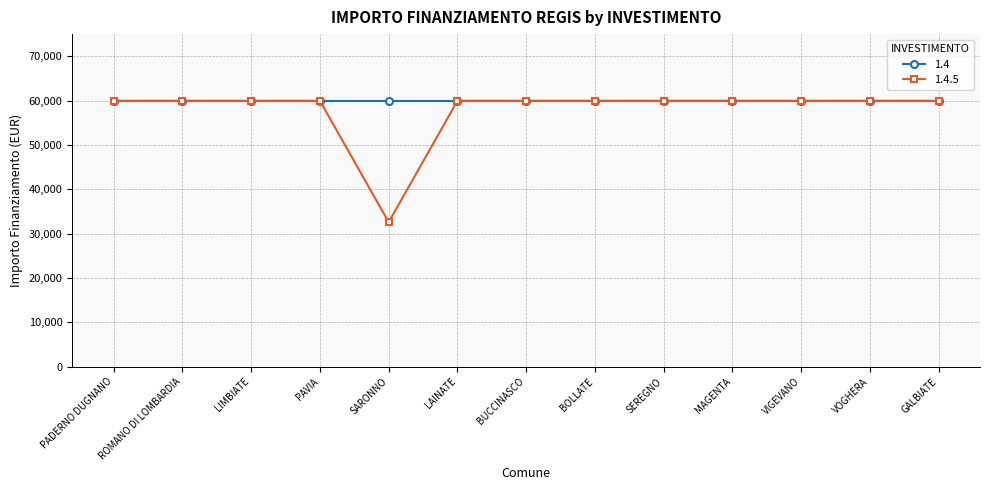

What is the label of the 1st point from the left?

PADERNO DUGNANO